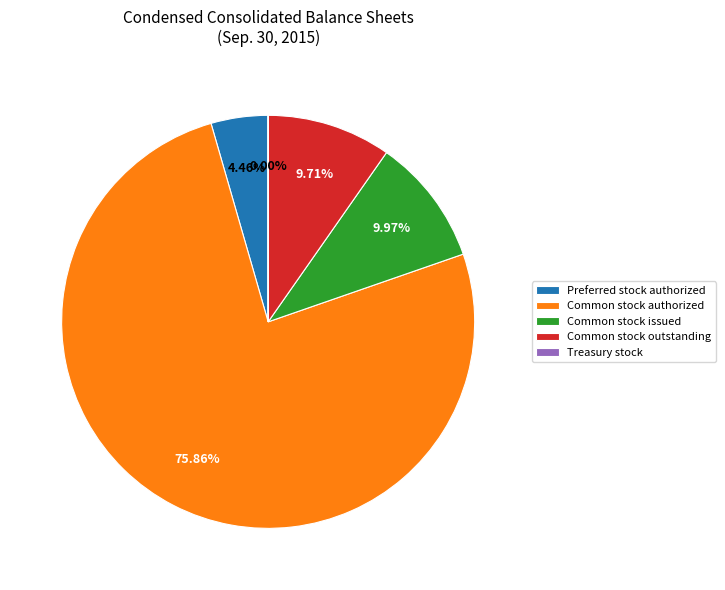

Which slice is the largest?

Common stock authorized